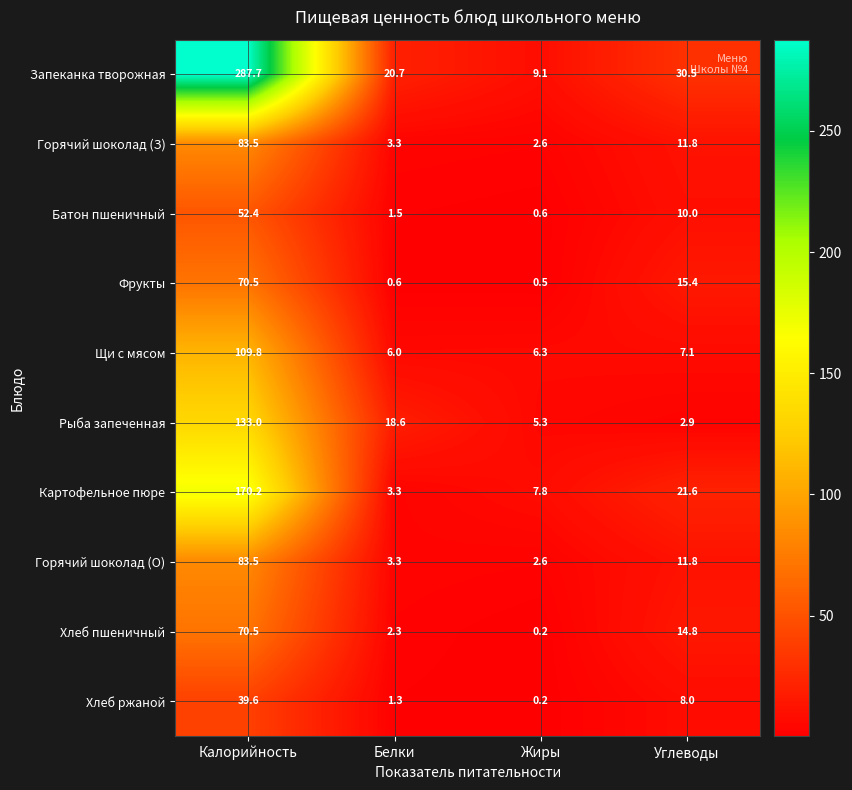

At which category is the sum across all series the highest?

Калорийность